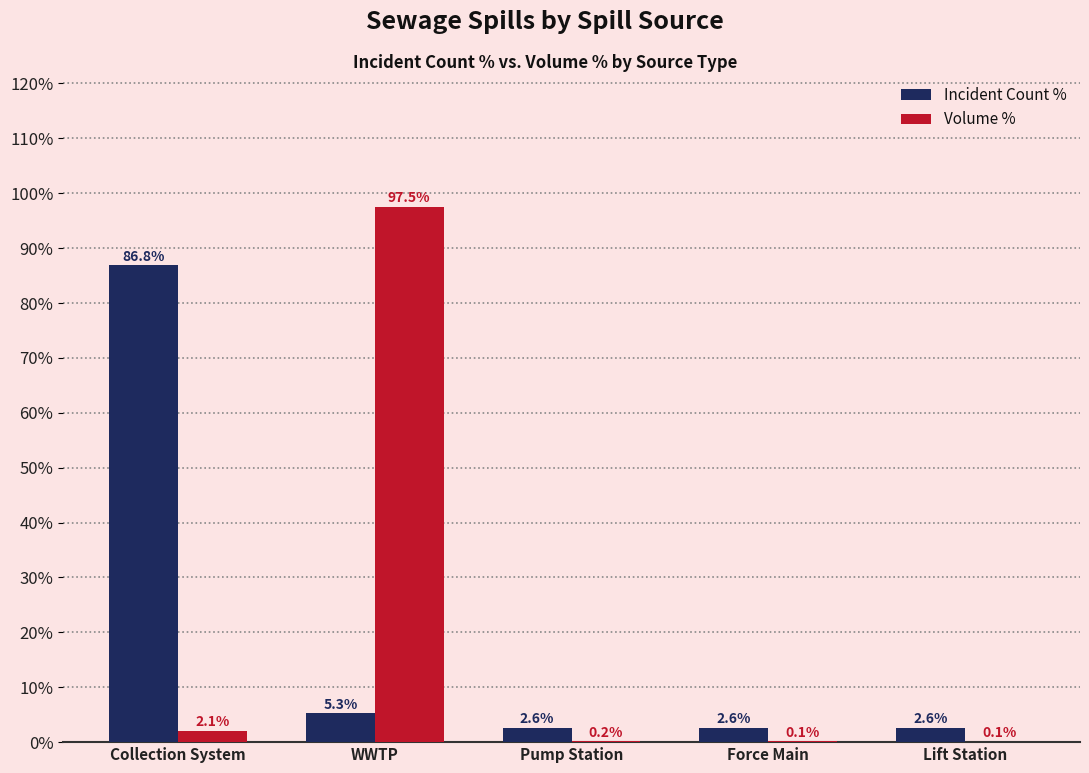

What is the sum of all Incident Count % values?

100.0